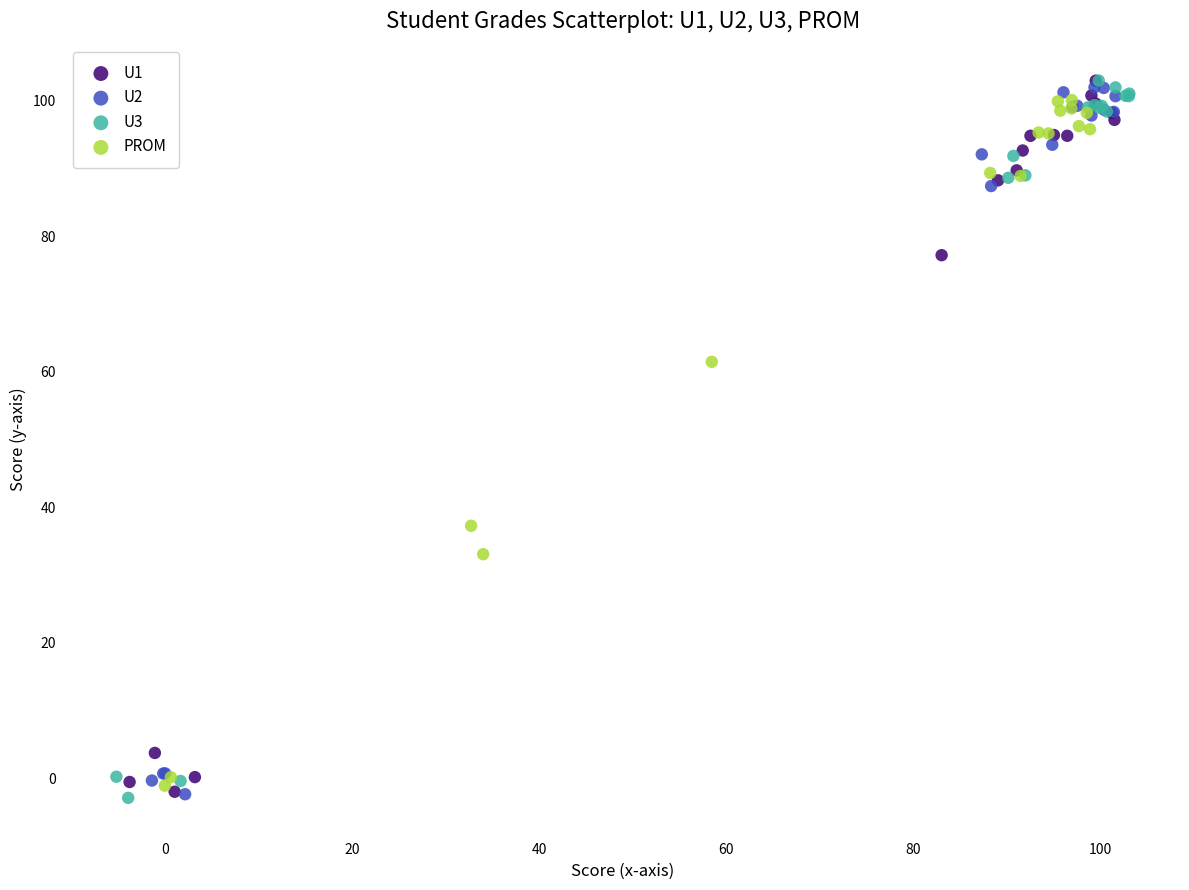

What are all the series names shown in the legend?

U1, U2, U3, PROM